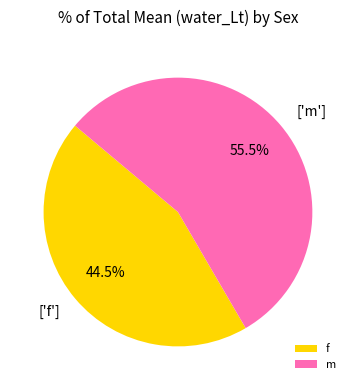

How many slices are in this pie chart?

2